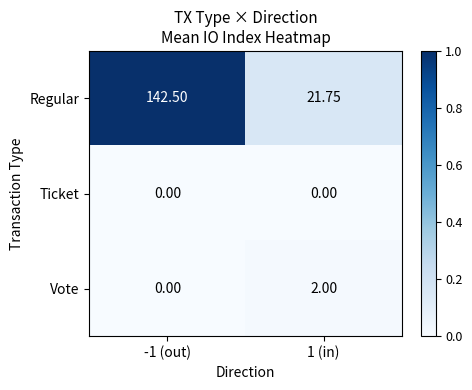

How many data points in Regular are less than 142?

1